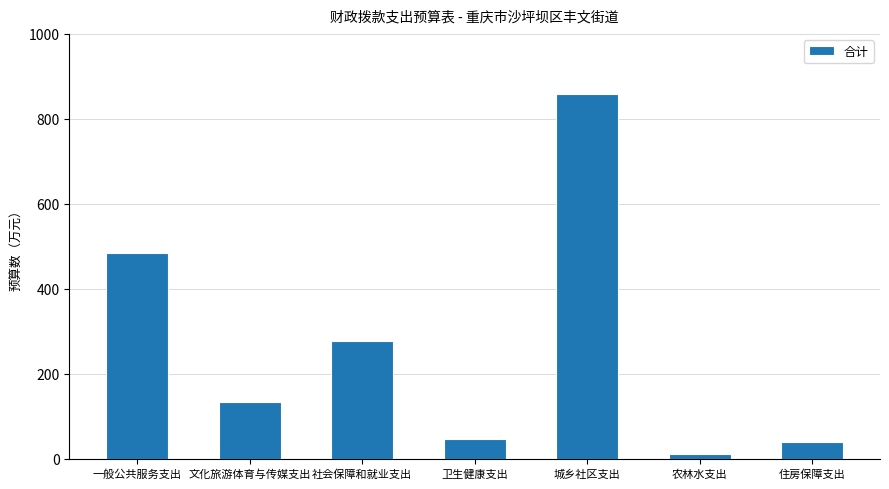

What is the sum of all values?

1847.1